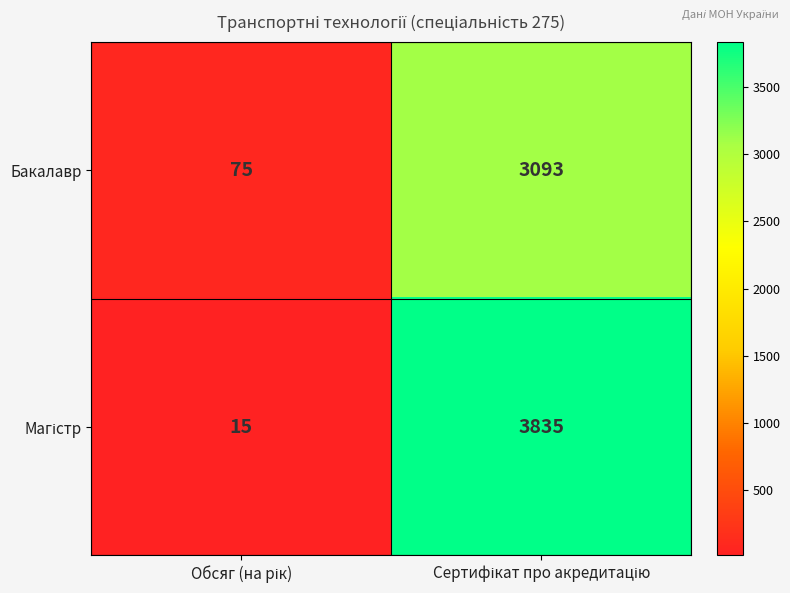

What is the average value of the Бакалавр series?

1584